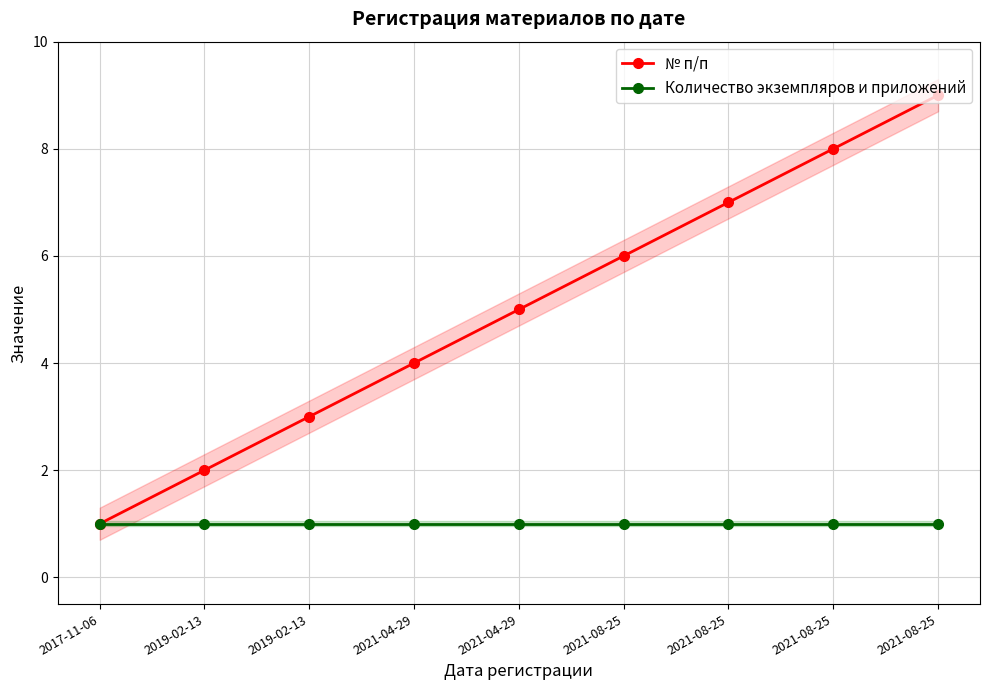

True or false: № п/п has a value of 2 at 2021-04-29.

False